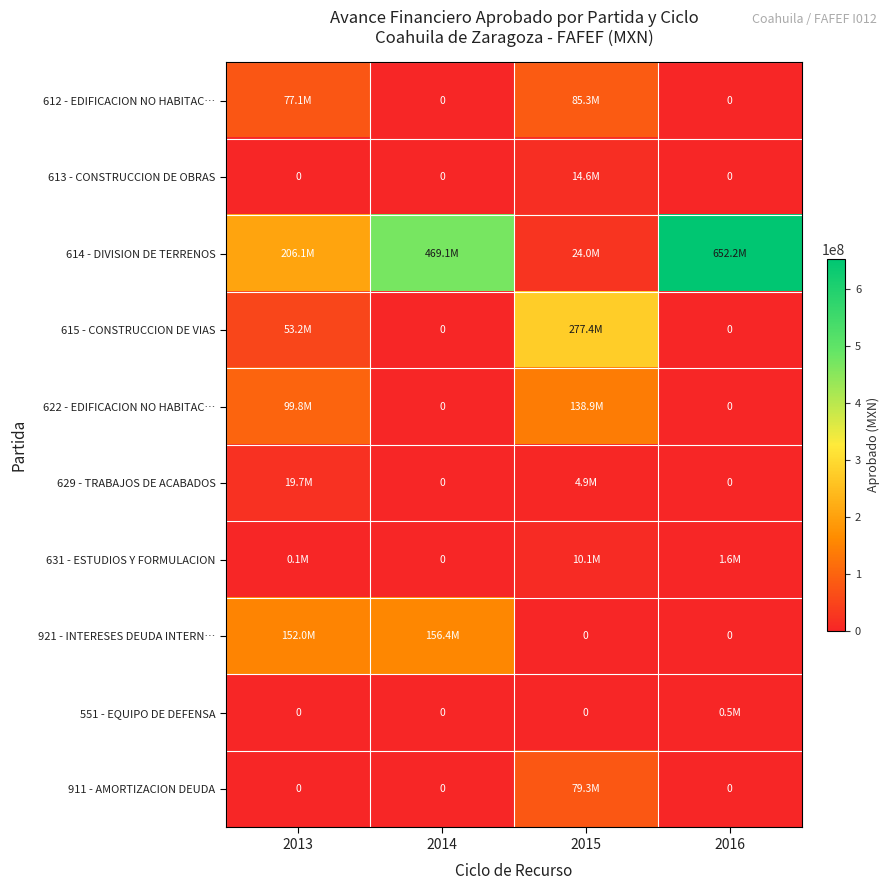

The value of 631 - ESTUDIOS Y FORMULACION at 2013 is 42040.5. True or false?

False